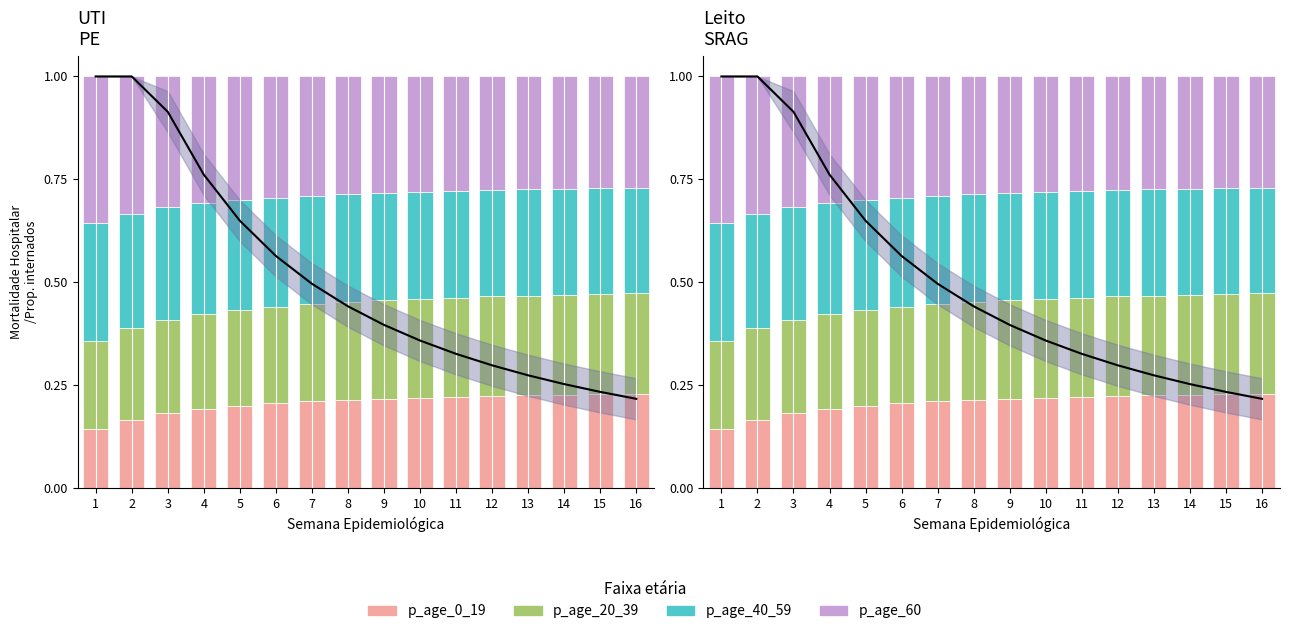

Which series has the largest total across all categories?

p_age_60